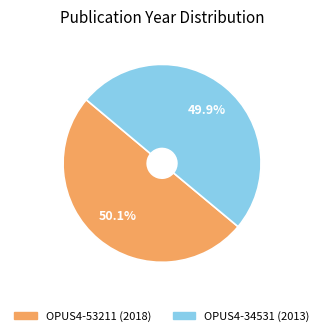

To the nearest percent, what percentage of the pie is OPUS4-34531?

50%